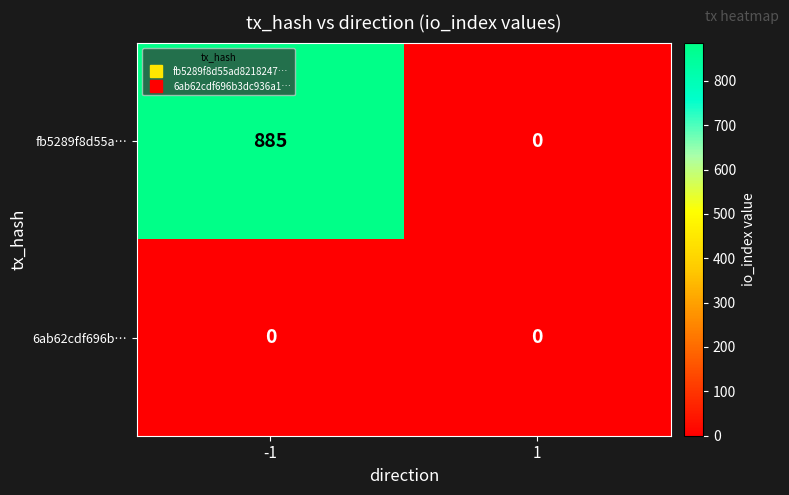

Which series has the largest total across all categories?

fb5289f8d55a…